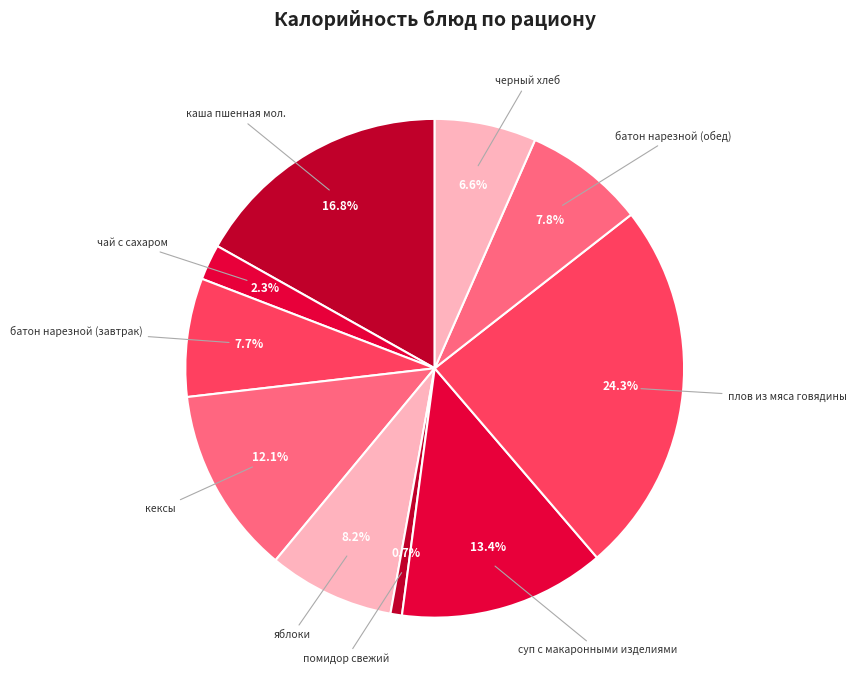

Which slice is the smallest?

помидор свежий